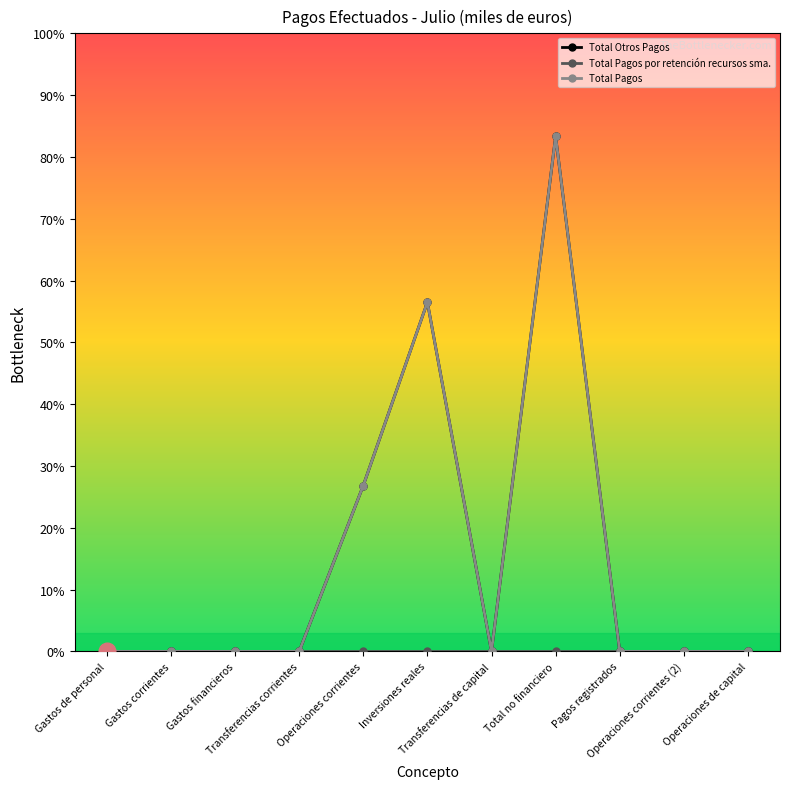

Read the Total Otros Pagos value at Total no financiero.

2497.7